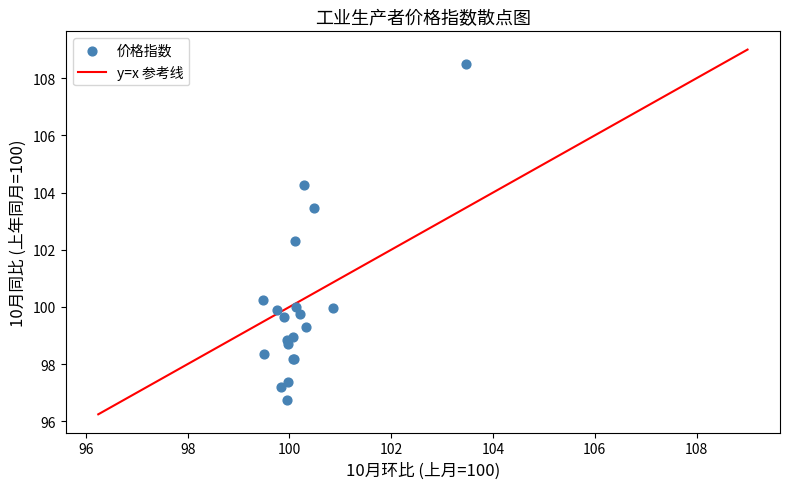

What Y value in the scatter plot is closest to 102?

102.3